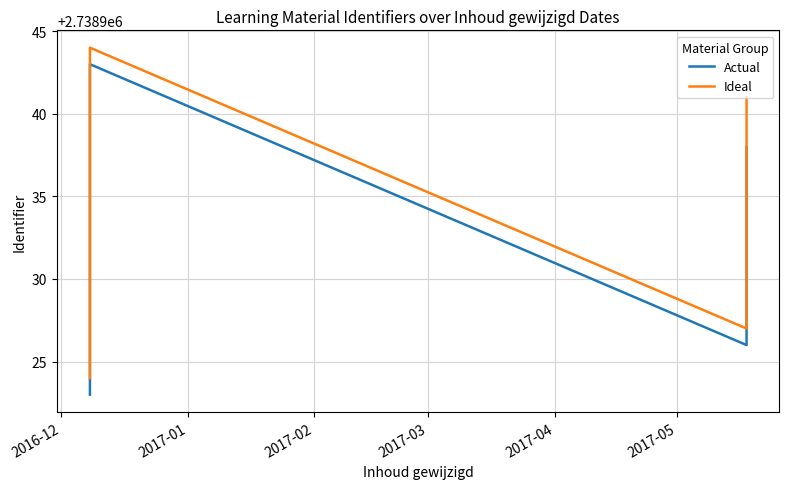

True or false: Ideal and Actual intersect in this chart.

False